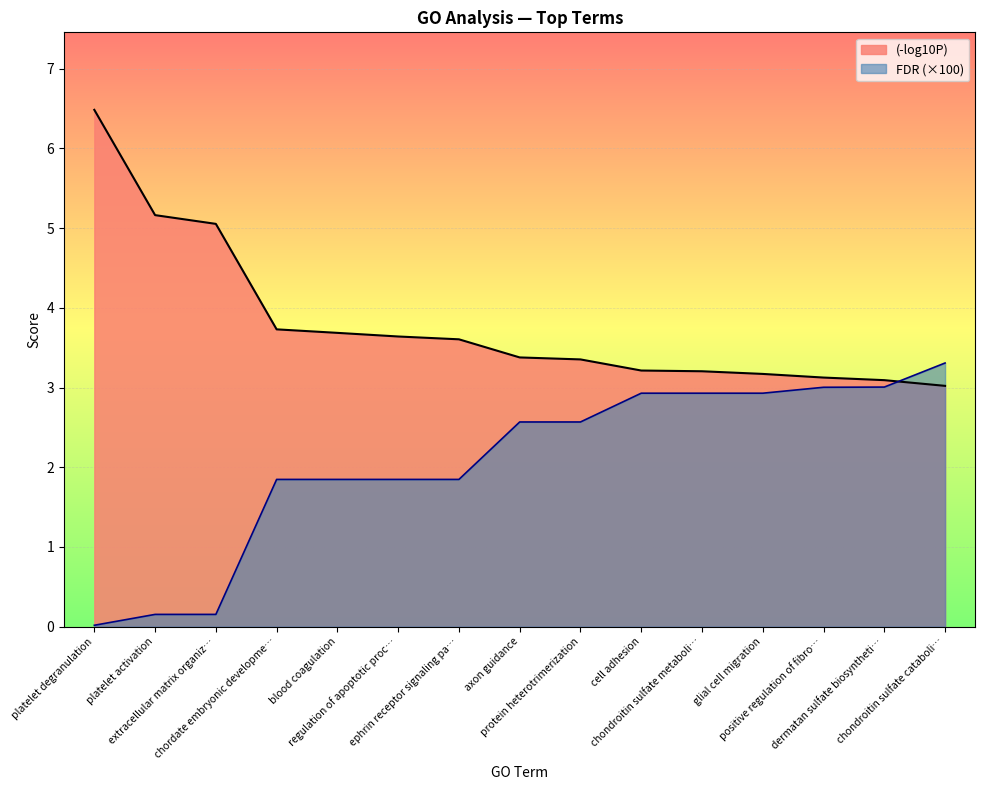

What is the maximum value shown in the chart?

6.5